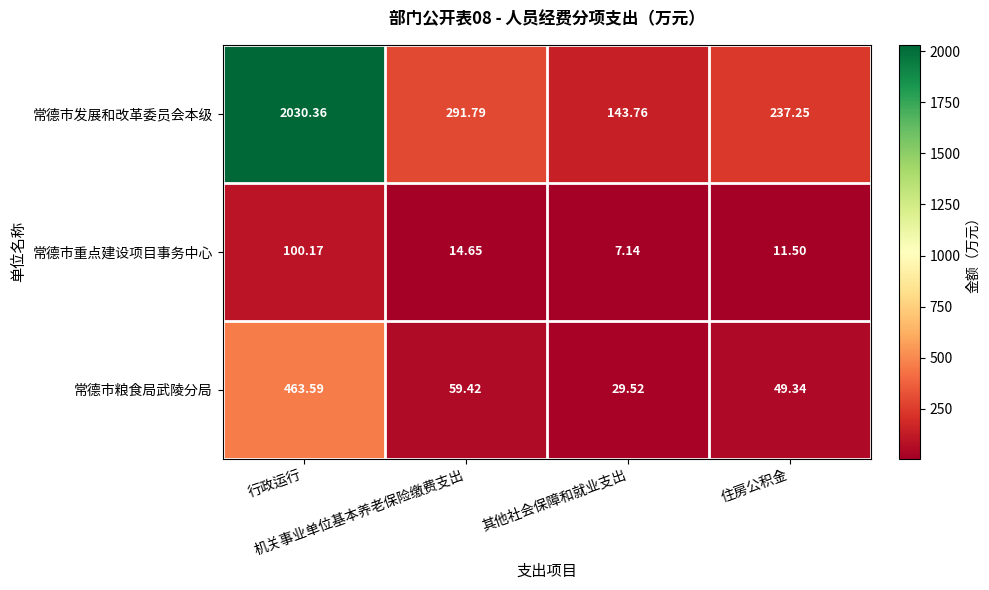

At how many categories does at least one series exceed 455?

1